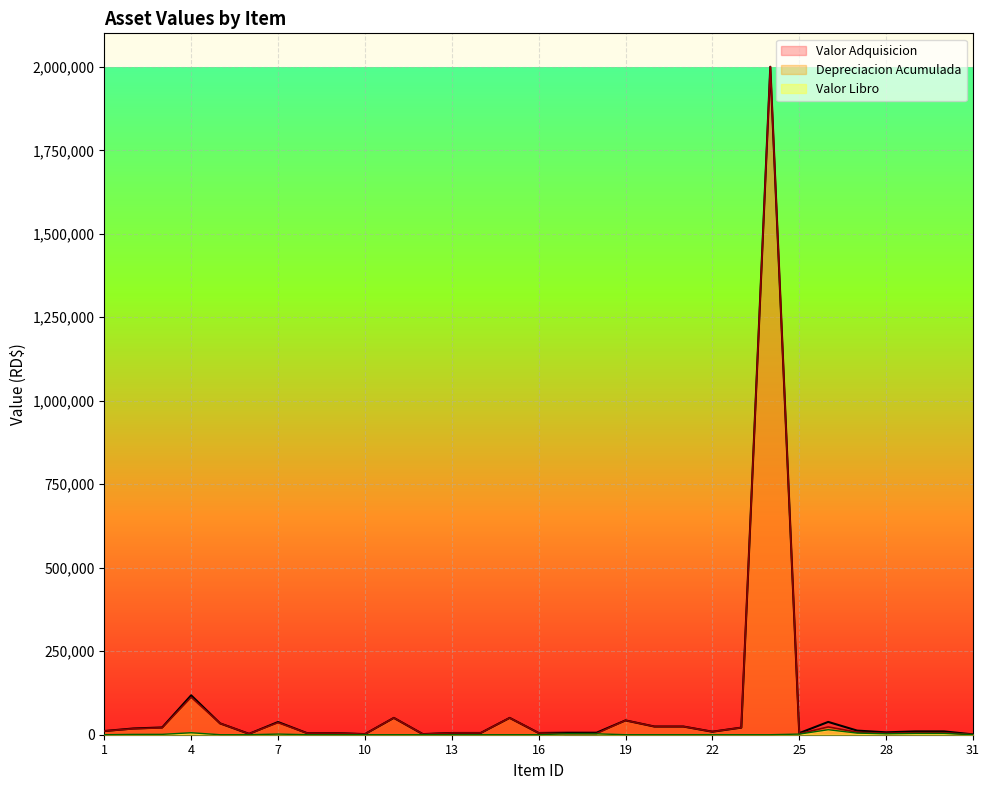

What are all the series names shown in the legend?

Valor Adquisicion, Depreciacion Acumulada, Valor Libro